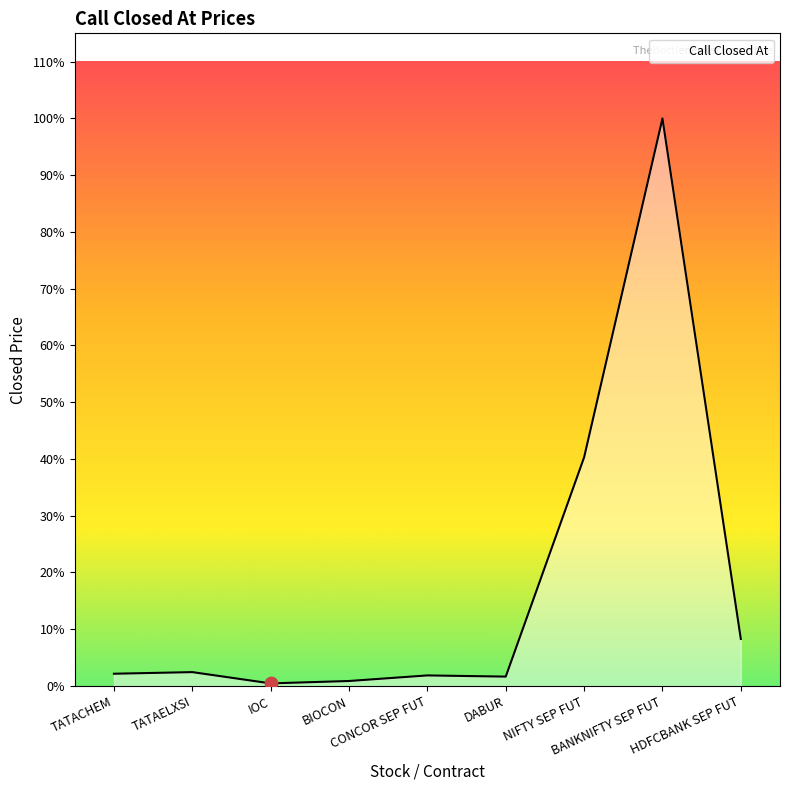

Is this an area chart (filled region under the line)?

Yes